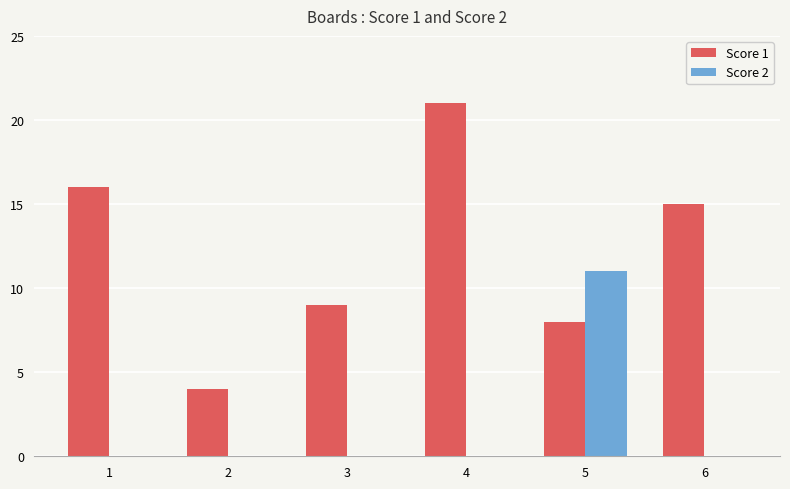

Which series changed the most between 2 and 6?

Score 1